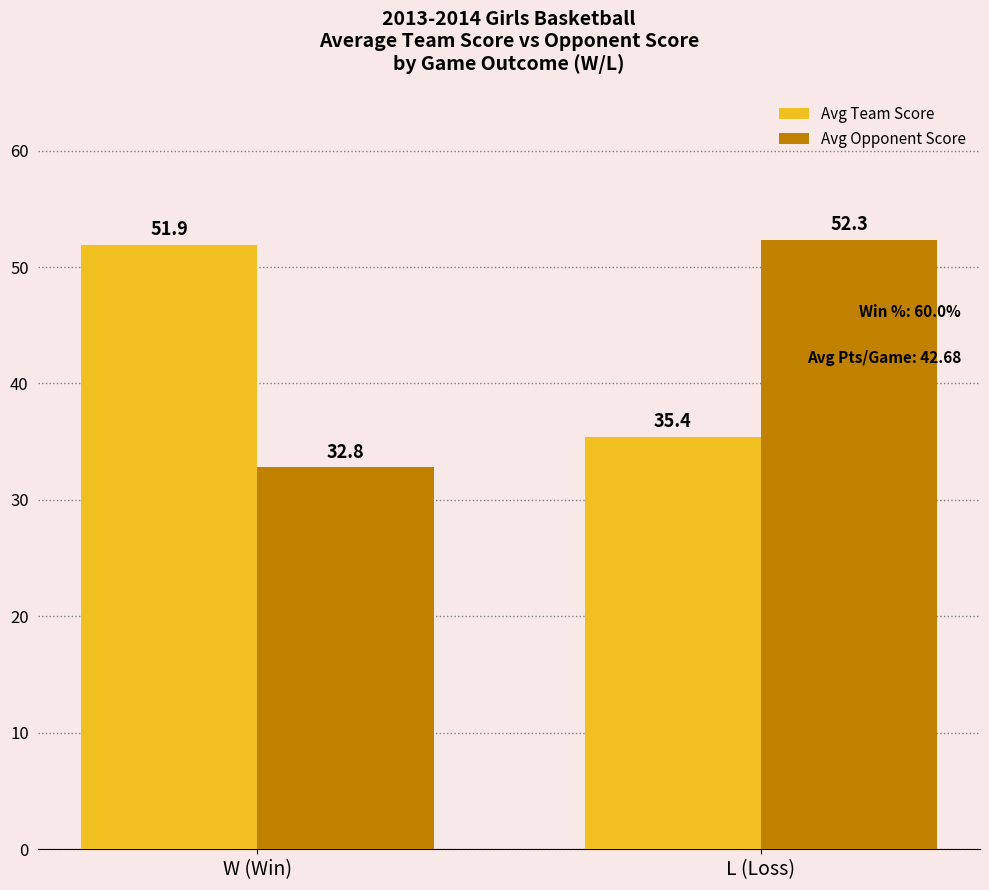

At how many categories does at least one series exceed 50?

2